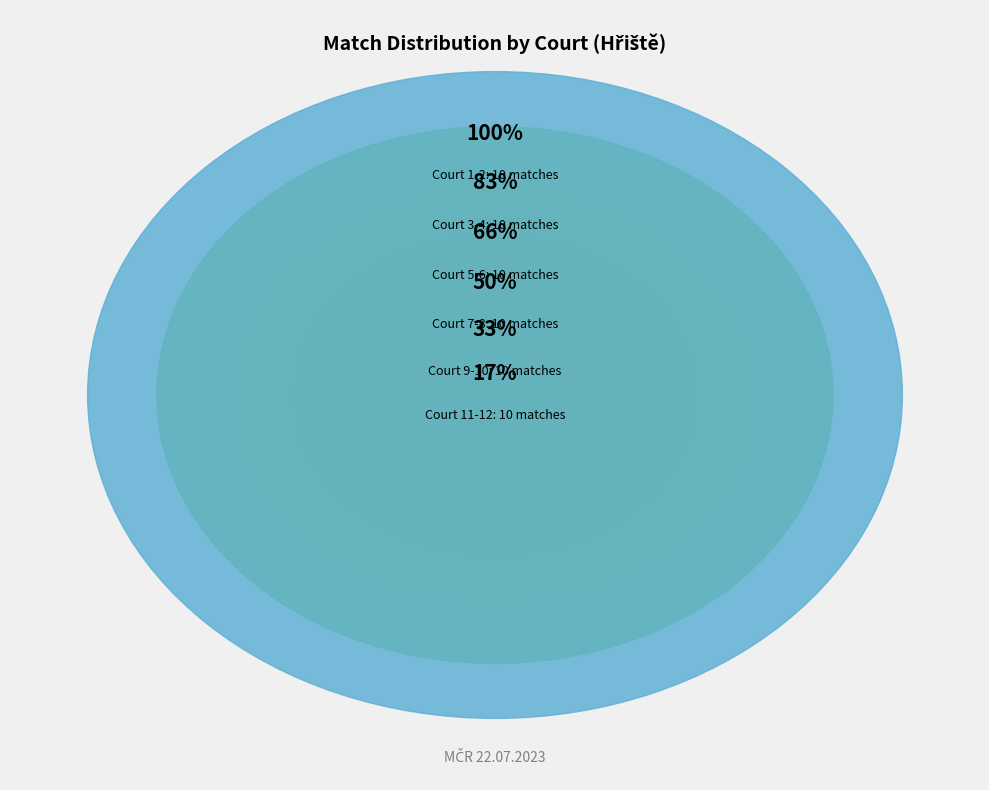

Which has a higher value, 2 or 1?

2